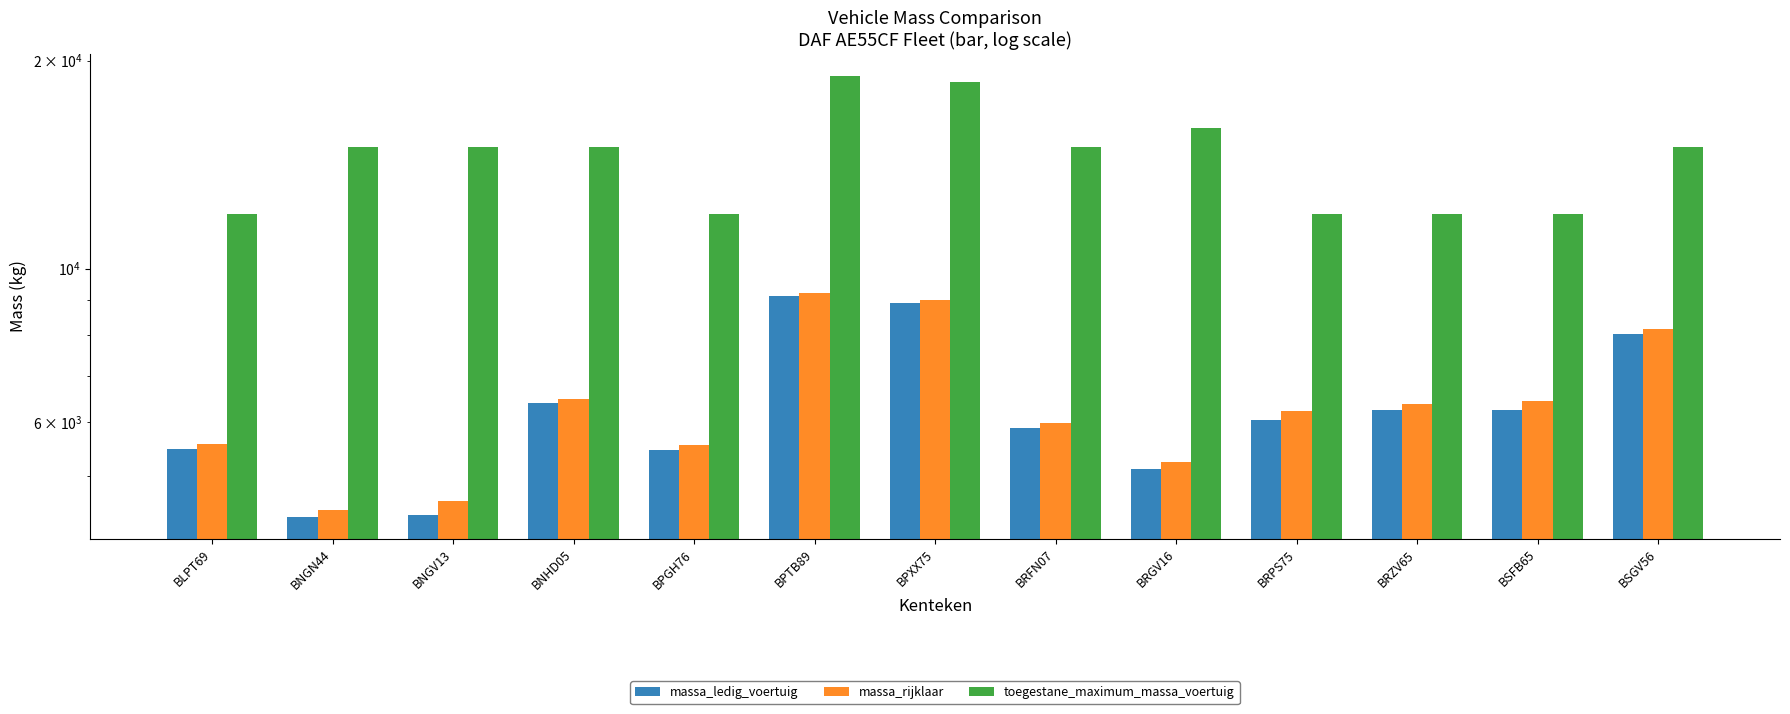

What is the label of the 2nd bar from the left?

BNGN44